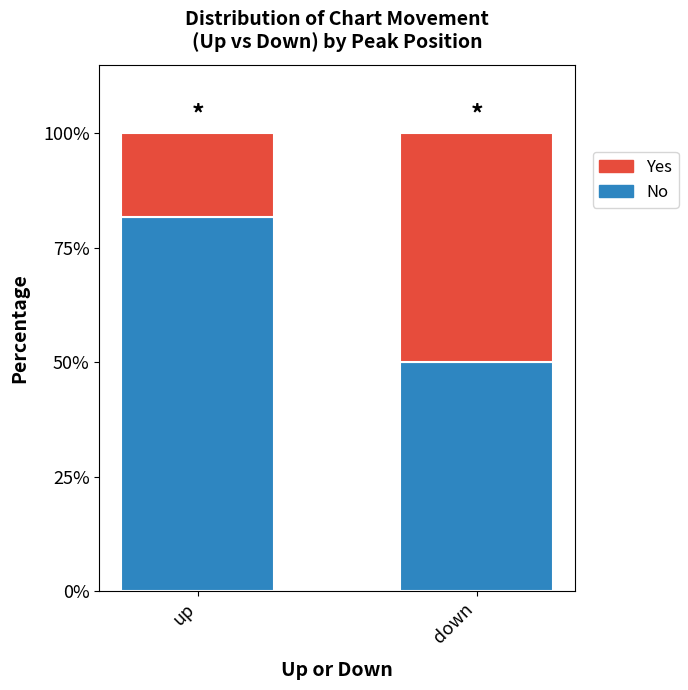

Does the chart contain any negative values?

No